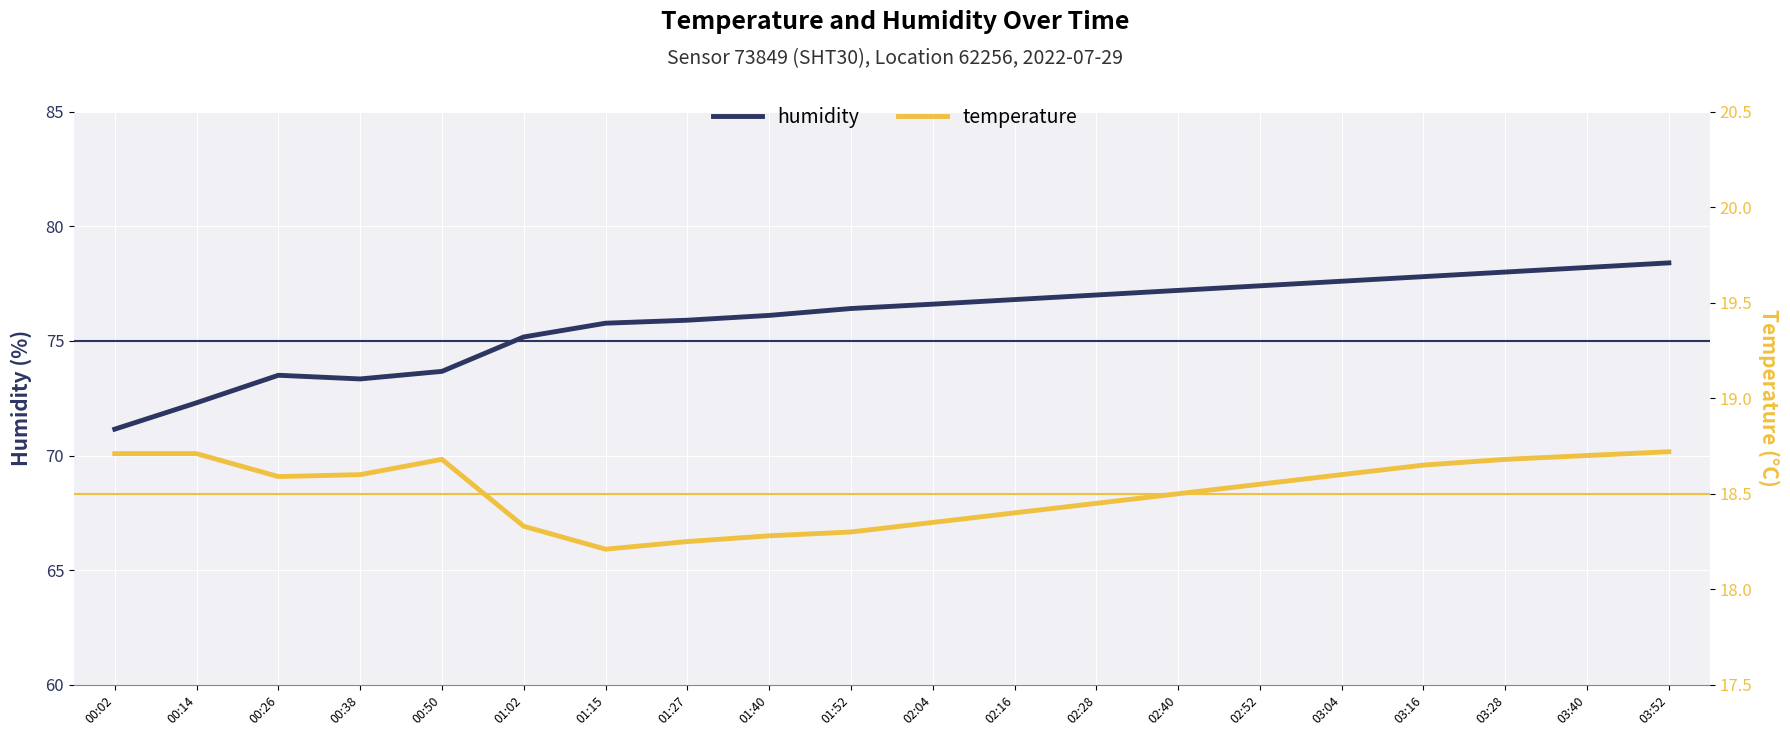

True or false: temperature and humidity intersect in this chart.

False